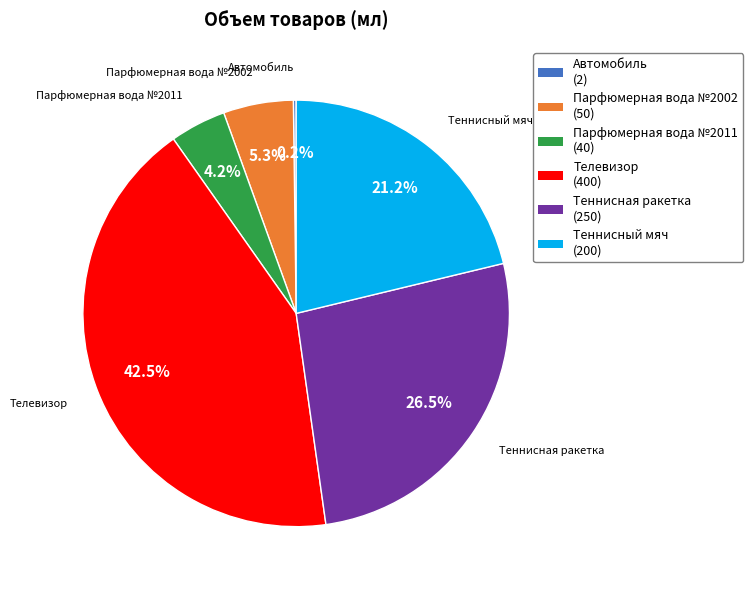

Approximately how many times larger is the value at Теннисный мяч (200) compared to Теннисная ракетка (250)?

0.8